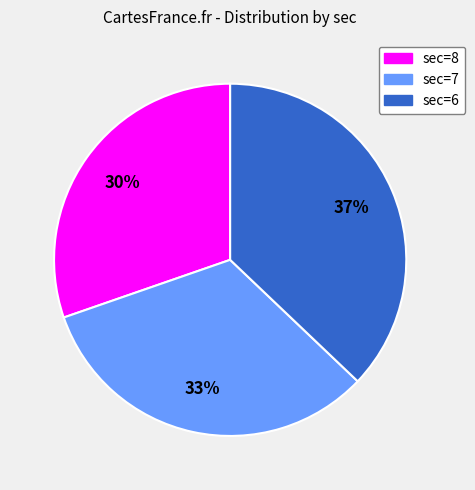

Is there a majority slice in this chart?

No